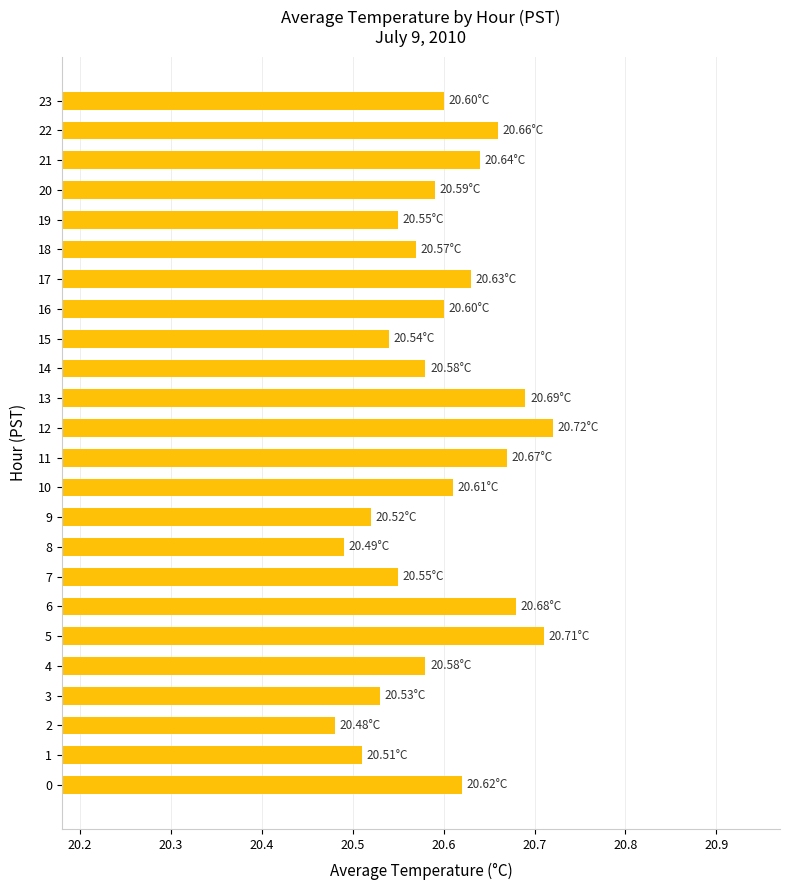

What is the ratio of the value at 11 to the value at 15?

1.0